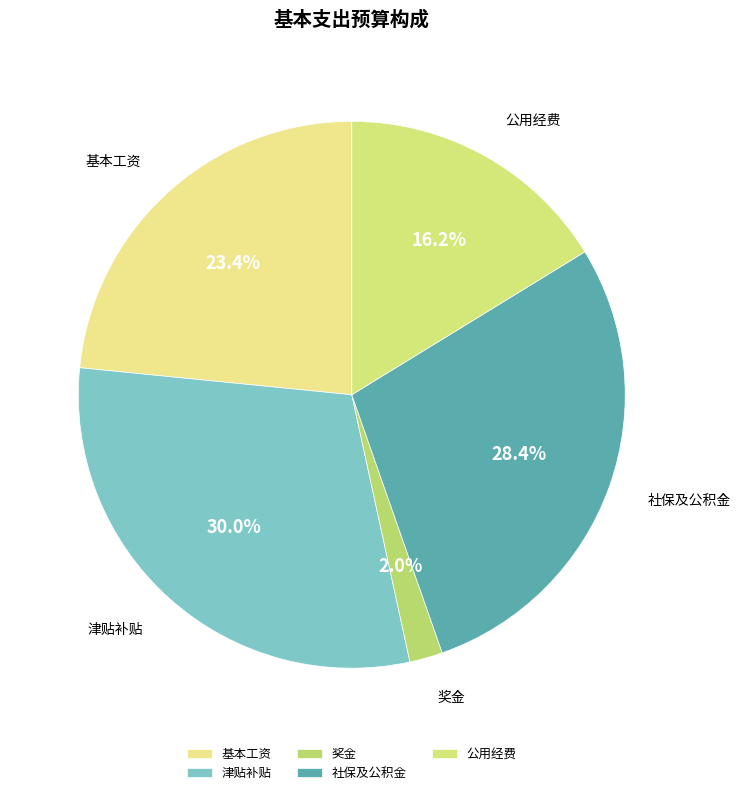

Between 公用经费 and 奖金, which is larger?

公用经费